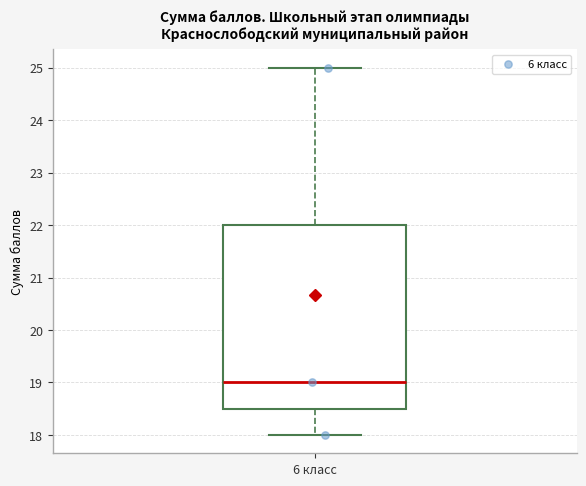

Where does the median line of the box for 6 класс sit on the y-axis? The values are not printed on the chart, so give them approximately, as read against the axis.

19.0